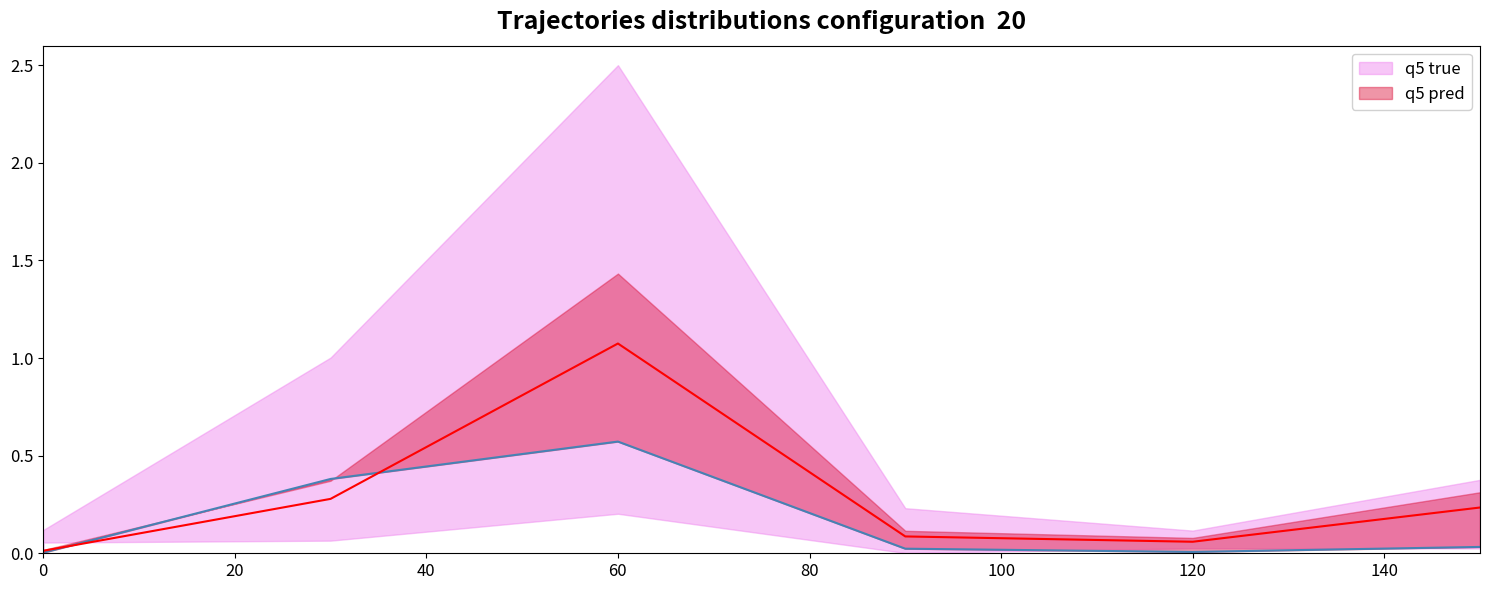

How many series are shown in this chart?

2